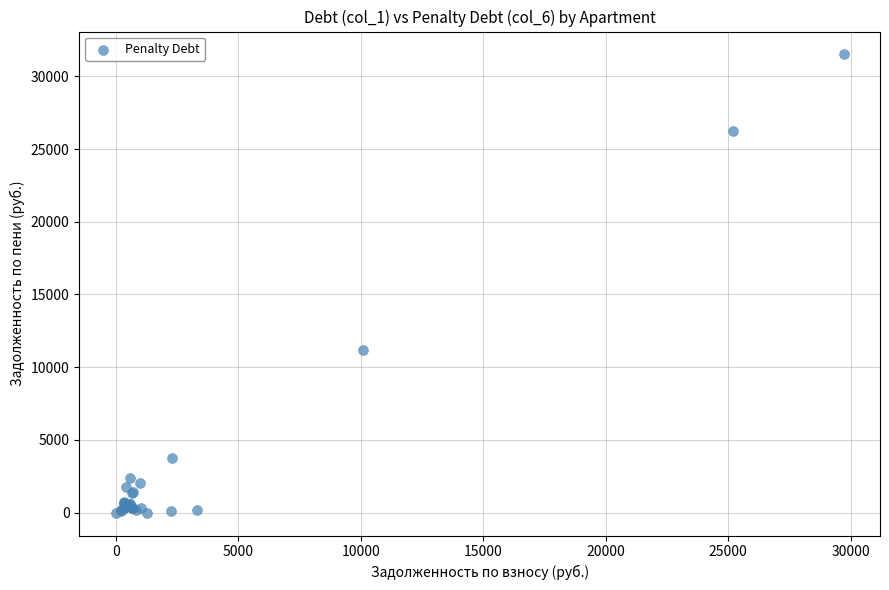

What Y value in the scatter plot is closest to 15751?

11150.0